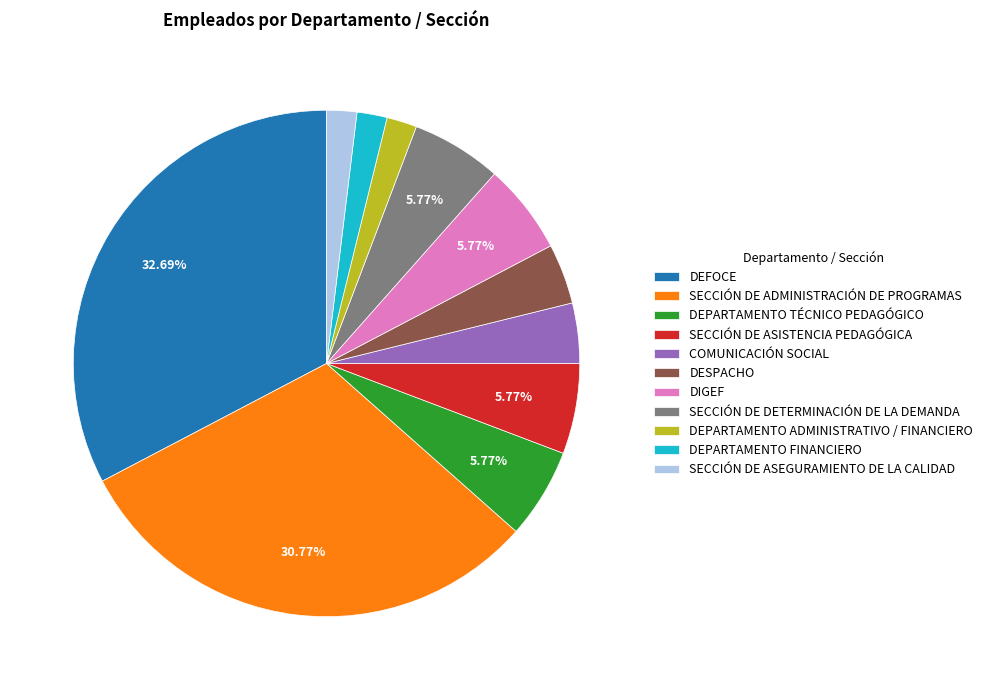

Does any single category account for the majority?

No